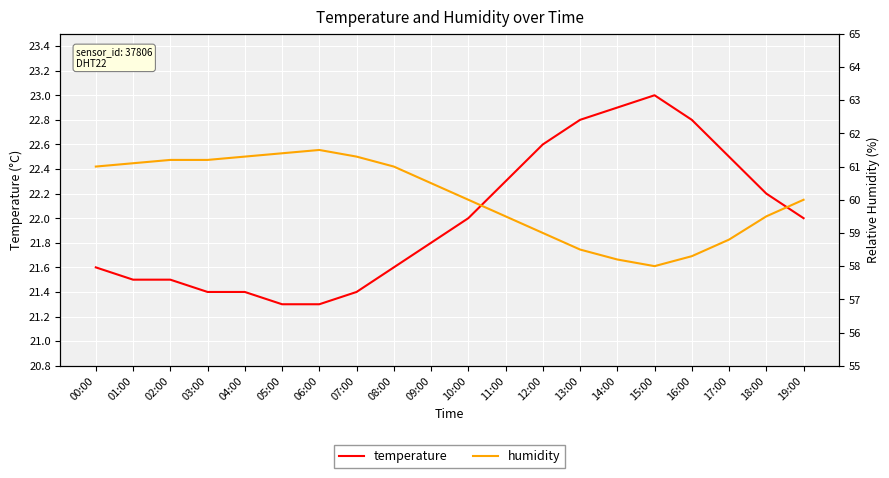

The temperature series shows 5.1 at 19:00. True or false?

False